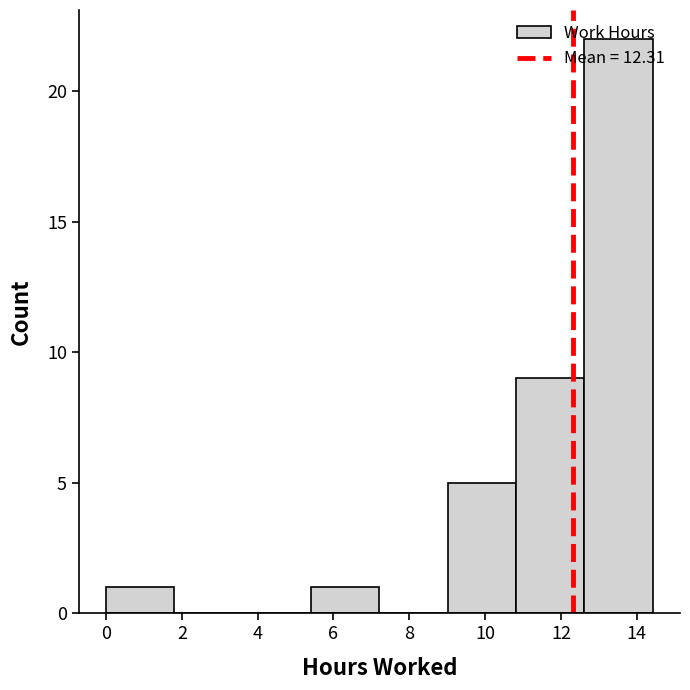

Reading left to right, transcribe this chart: for each bar, give the range it covers on the x-axis and its height. Neither the bar edges nor the heights are printed on the chart, so give them approximately, as read against the axes.

0.0 to 1.8: 1
1.8 to 3.6: 0
3.6 to 5.4: 0
5.4 to 7.2: 1
7.2 to 9.0: 0
9.0 to 10.8: 5
10.8 to 12.6: 9
12.6 to 14.4: 22